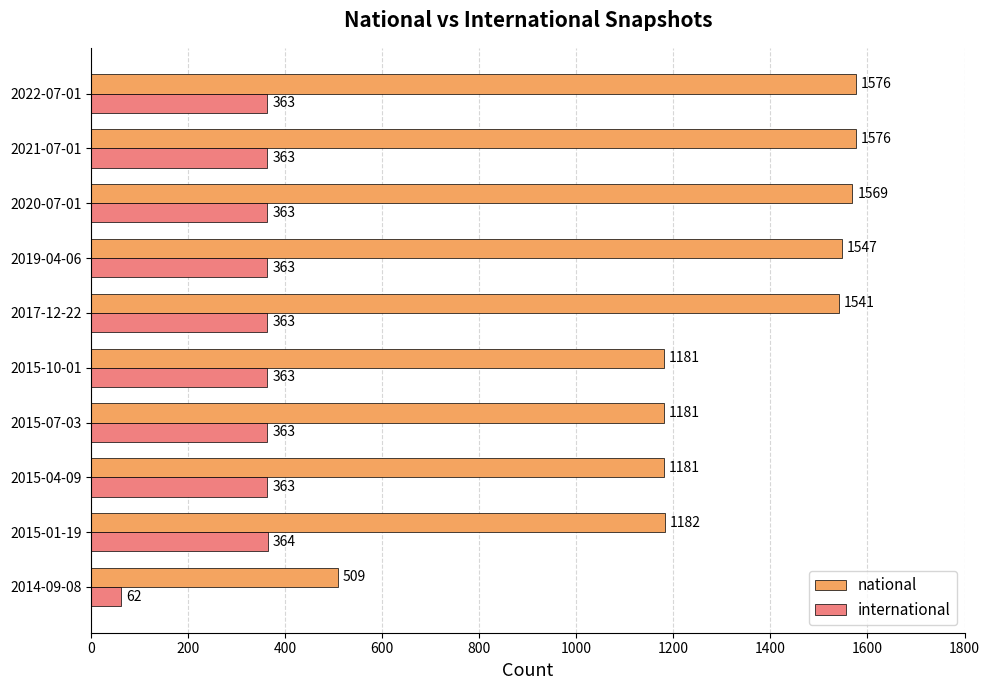

Rank the series by their maximum value, from lowest to highest.

international, national